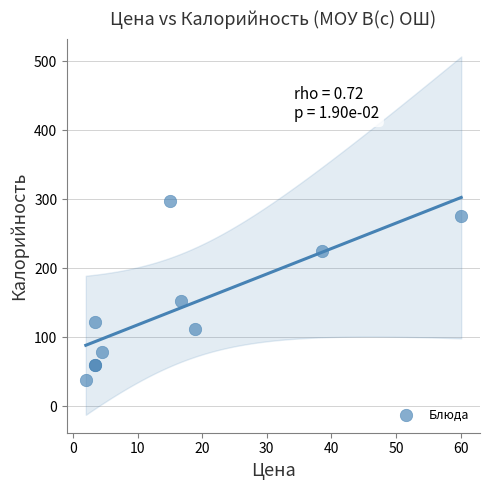

What Y value in the scatter plot is closest to 168?

153